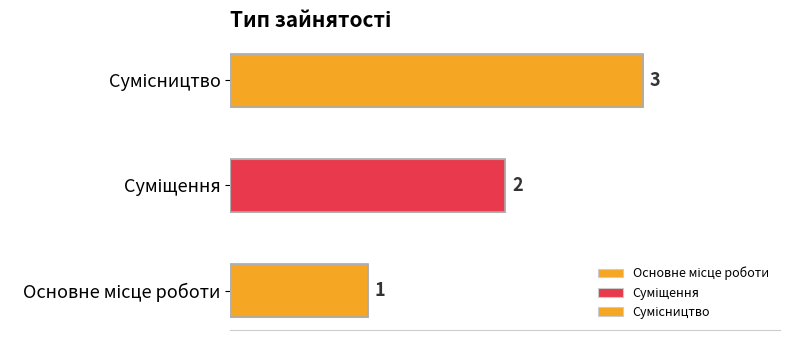

What is the difference between the values at Сумісництво and Основне місце роботи?

2